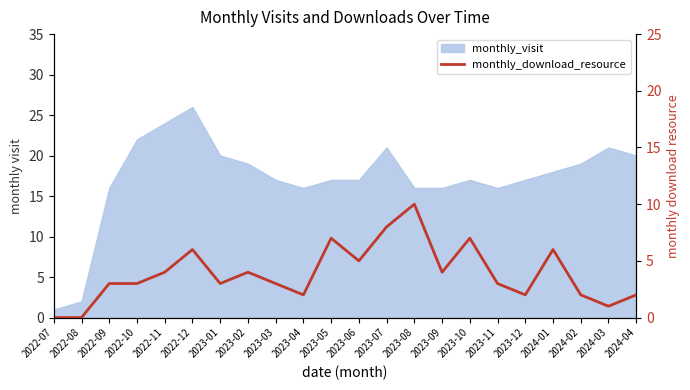

The value at 2022-08 is 4. True or false?

False